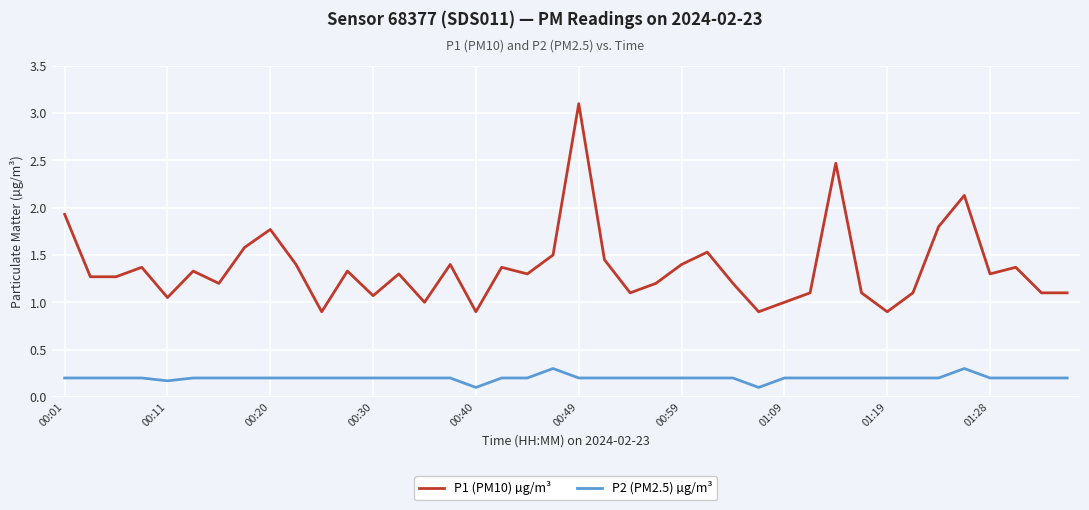

Which series has the largest total across all categories?

P1 (PM10) µg/m³